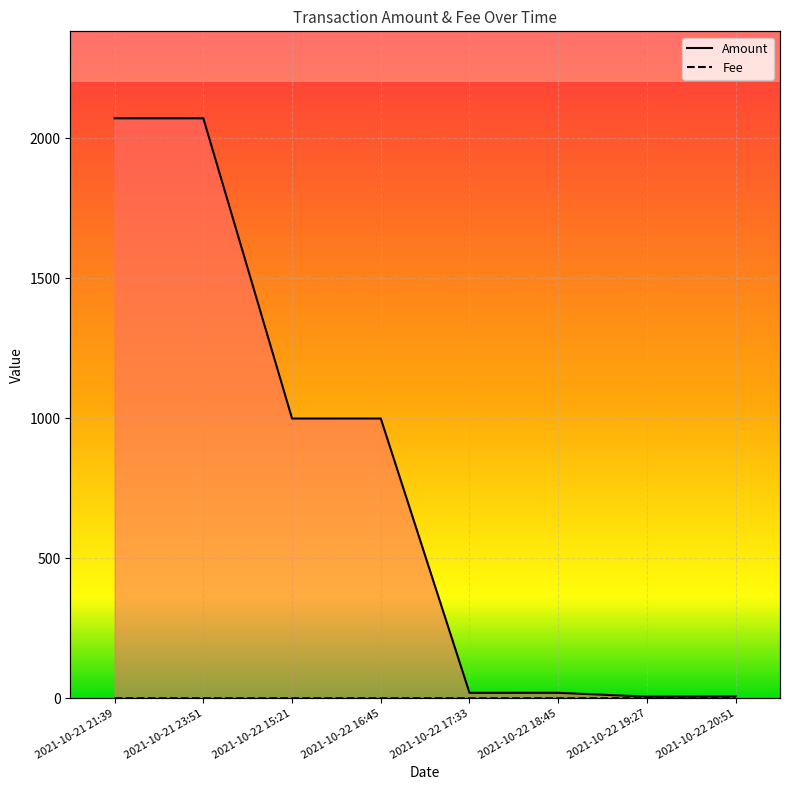

What is the spread (max minus min) of values at 2021-10-22 19:27?

5.7